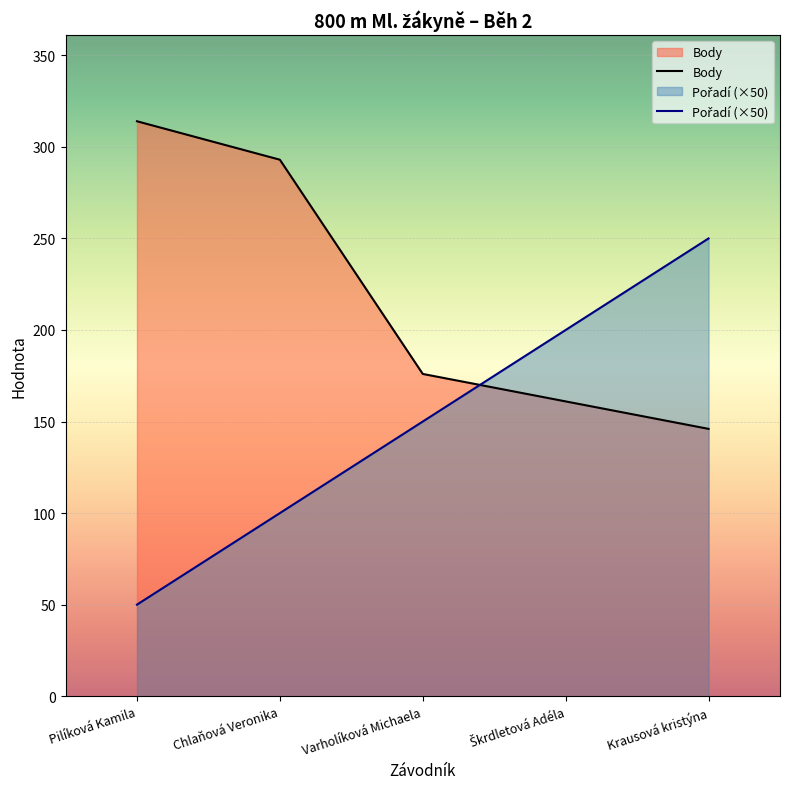

Is it true that Pořadí equals 250 at Krausová kristýna?

True